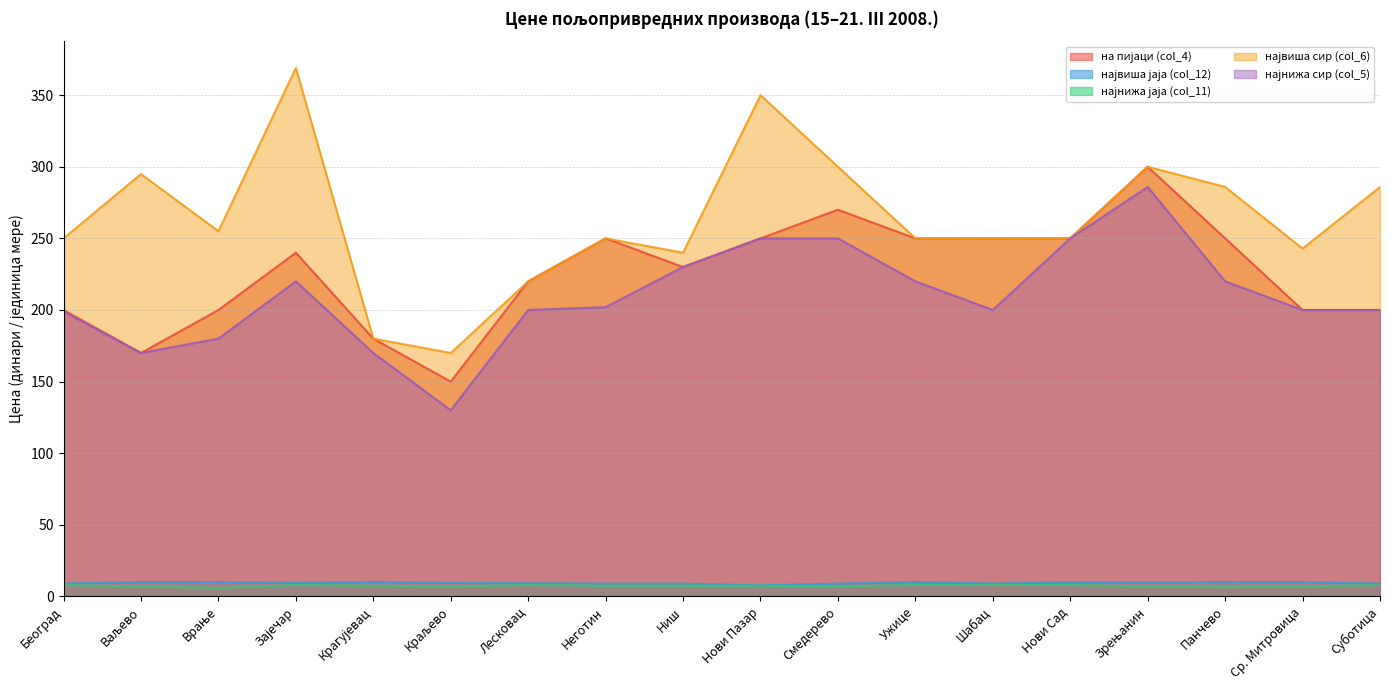

At how many categories does at least one series exceed 195?

16